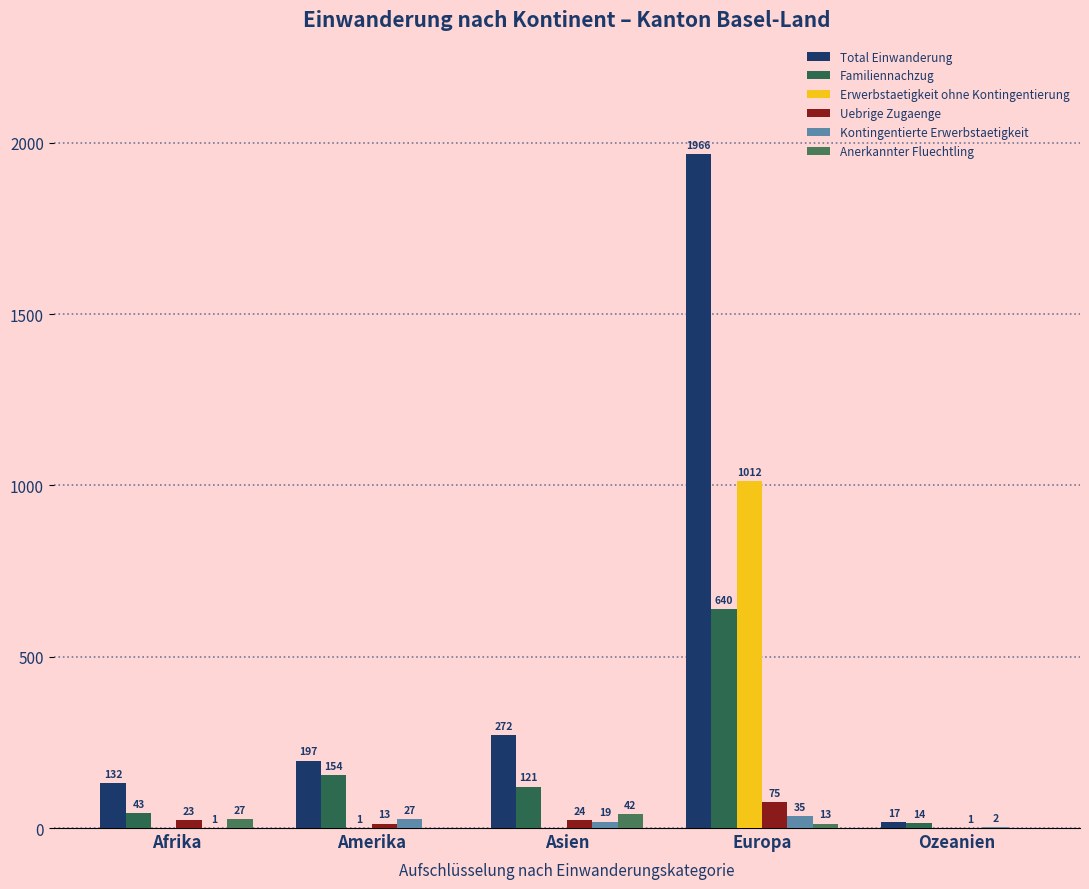

What is the label of the 2nd bar from the right?

Europa